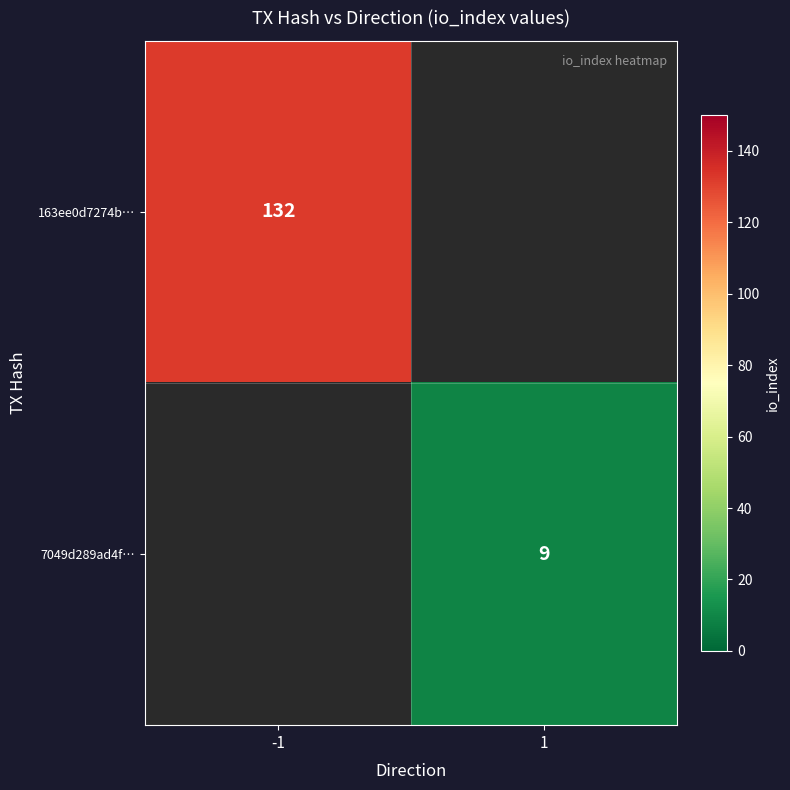

The value of 7049d289ad4f… at 1 is 3. True or false?

False